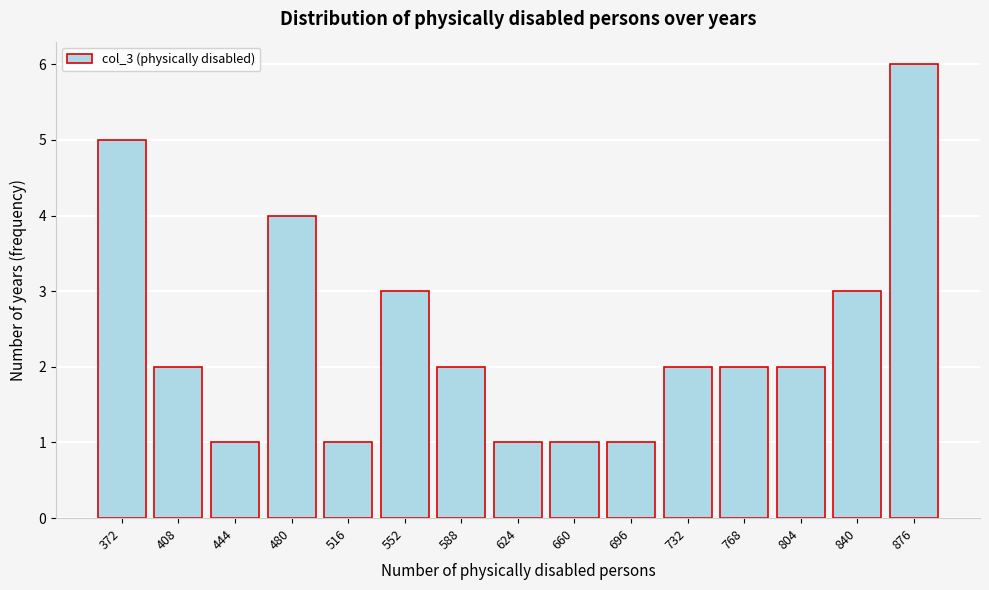

Reading left to right, what are all the values shown in this chart?

5	2	1	4	1	3	2	1	1	1	2	2	2	3	6